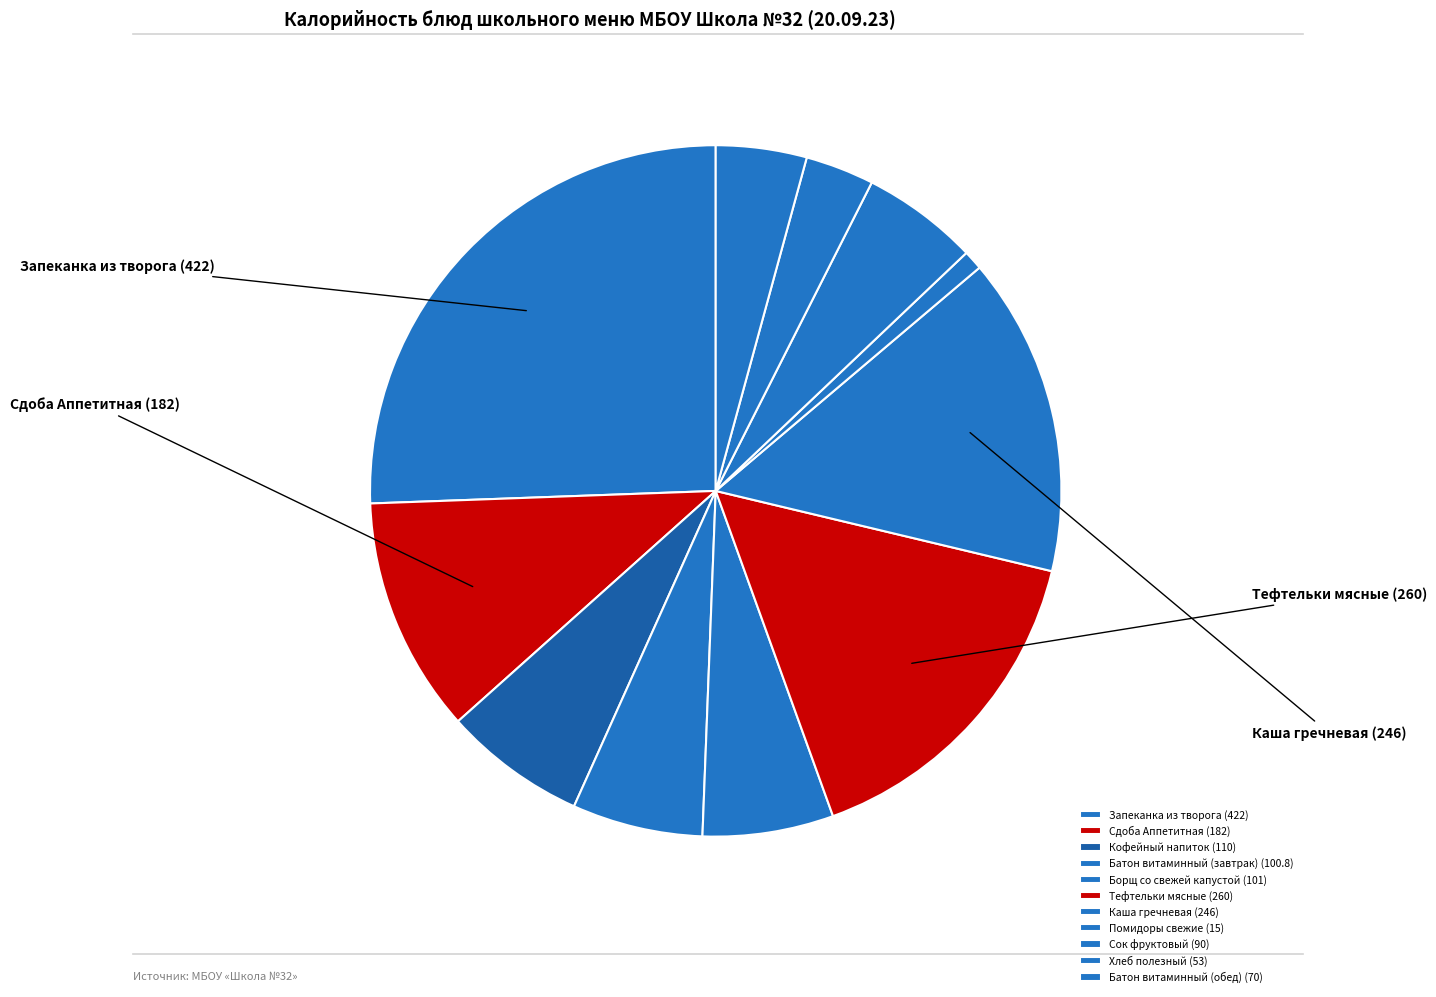

Is there any slice that represents more than half of the pie?

No